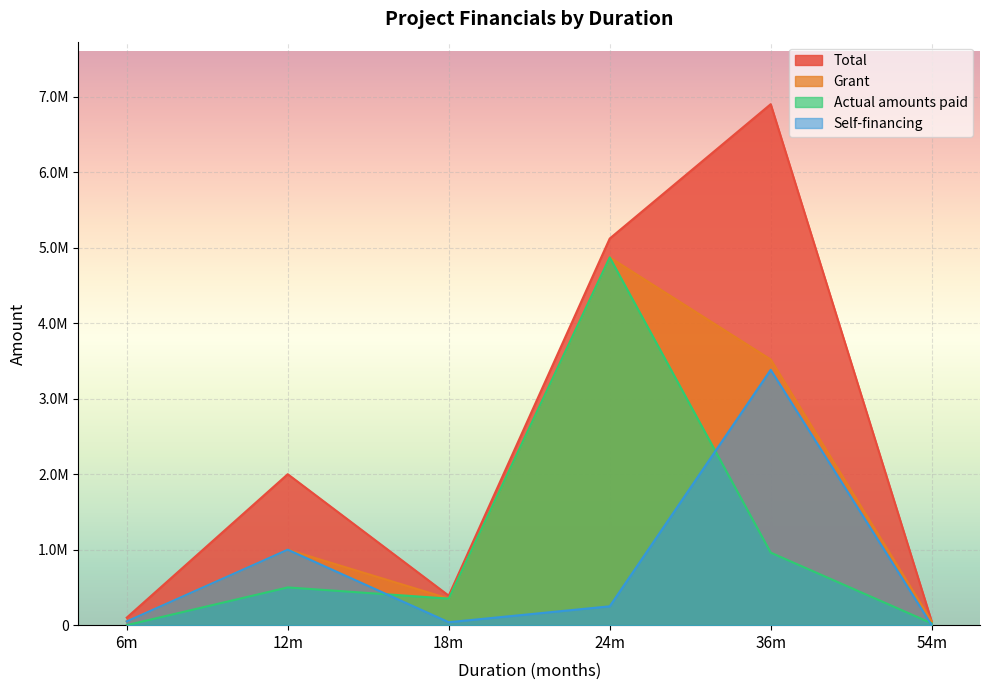

At which category is the sum across all series the highest?

24